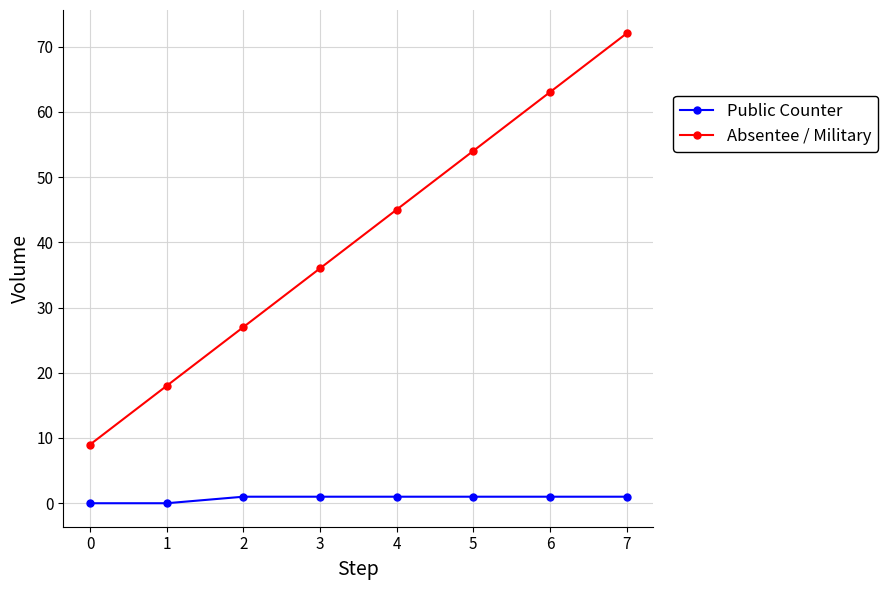

Between 2 and 6, which series saw the biggest shift?

Absentee / Military